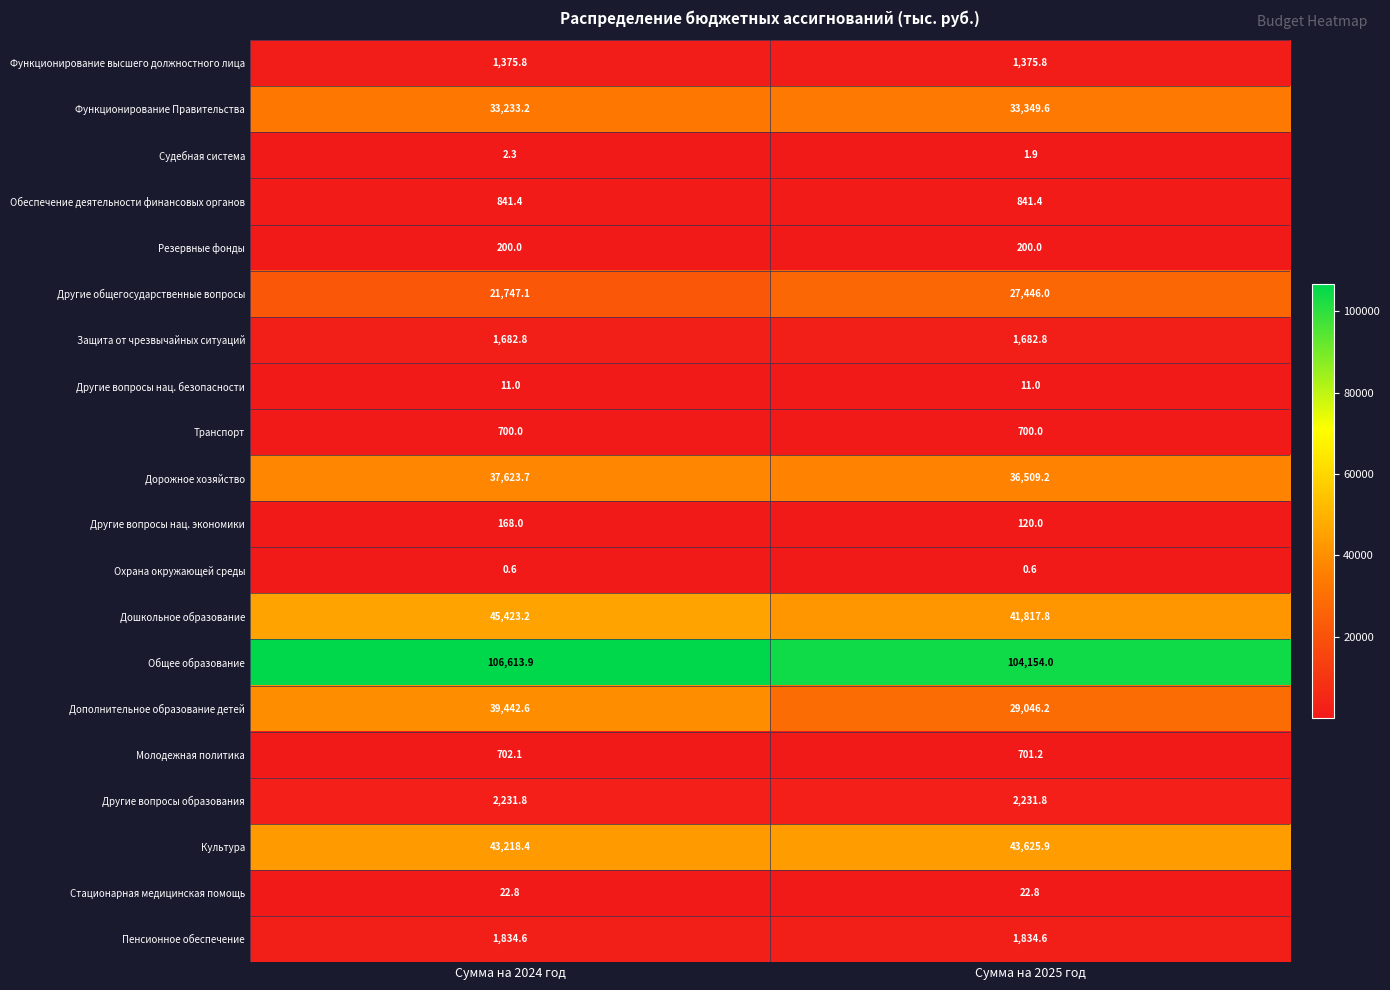

Is the value of Другие общегосударственные вопросы at Сумма на 2024 год greater than the value of Общее образование at Сумма на 2025 год?

No